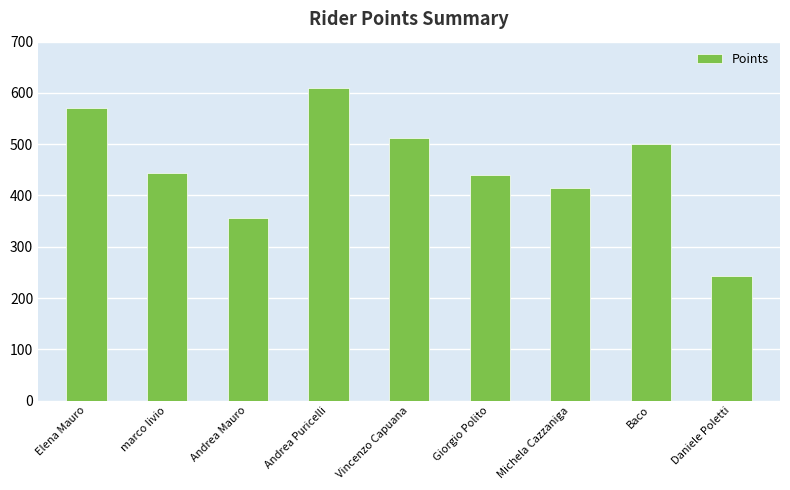

What position from the right is Andrea Puricelli?

6